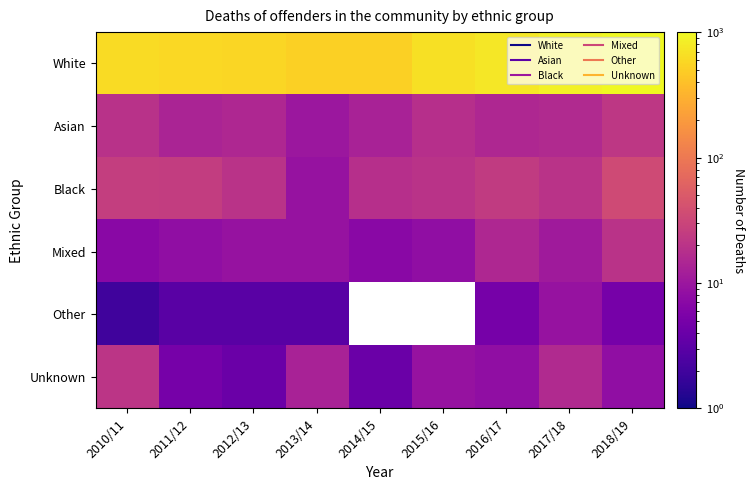

Rank the series by their maximum value, from highest to lowest.

White, Black, Asian, Unknown, Mixed, Other